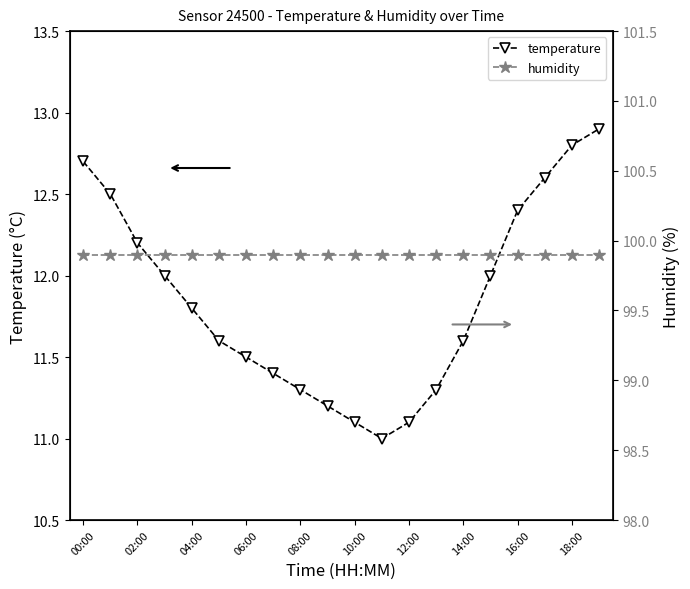

What is the minimum value for temperature?

11.0